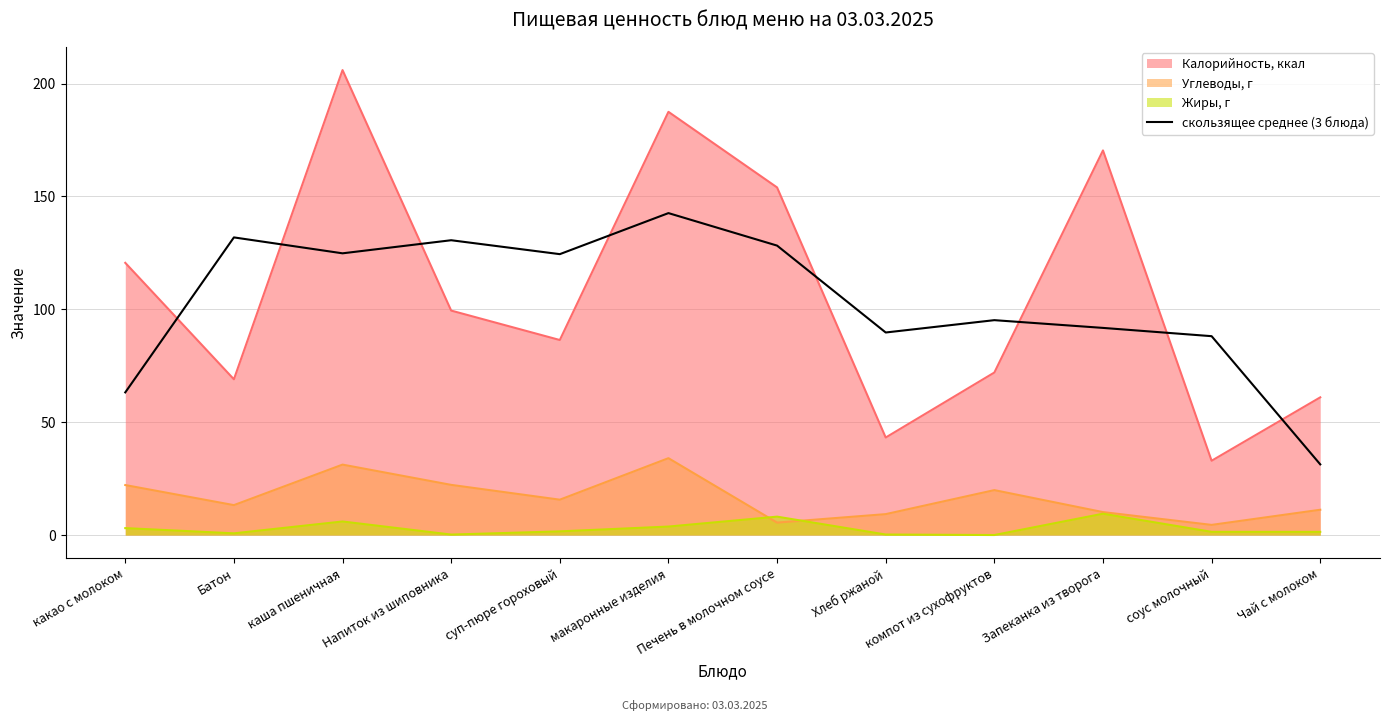

Read the Жиры, г value at Печень в молочном соусе.

8.1